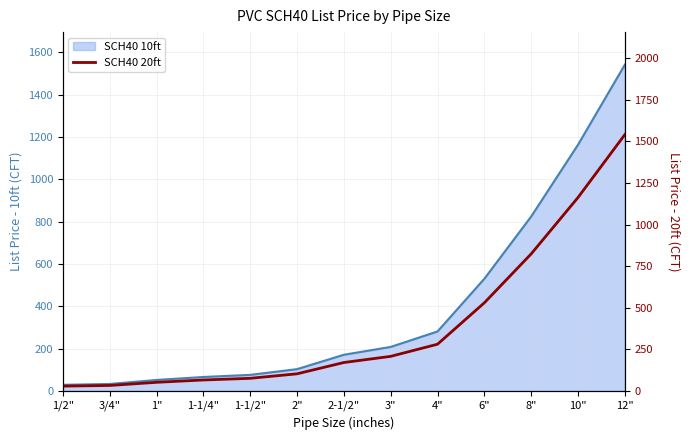

Which label corresponds to the largest value in the chart?

12"